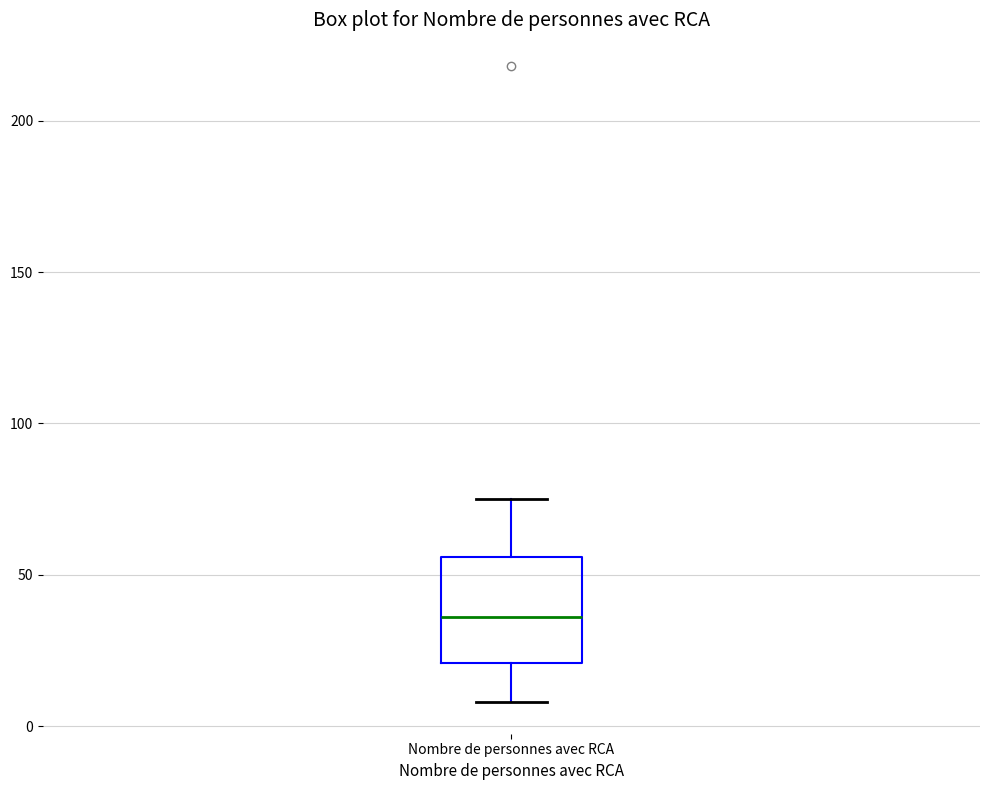

Where is the lower edge of the box for Nombre de personnes avec RCA on the y-axis? The values are not printed on the chart, so give them approximately, as read against the axis.

20